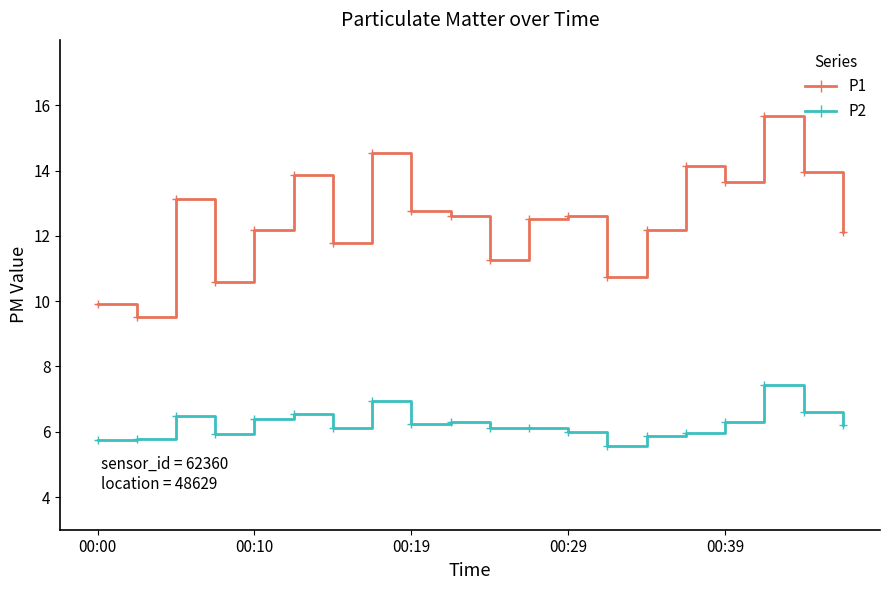

List the series in order of their peak value, lowest first.

P2, P1